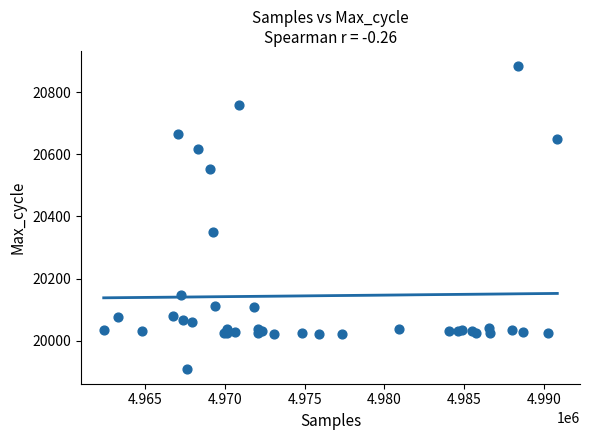

What Y value in the scatter plot is closest to 20397?

20349